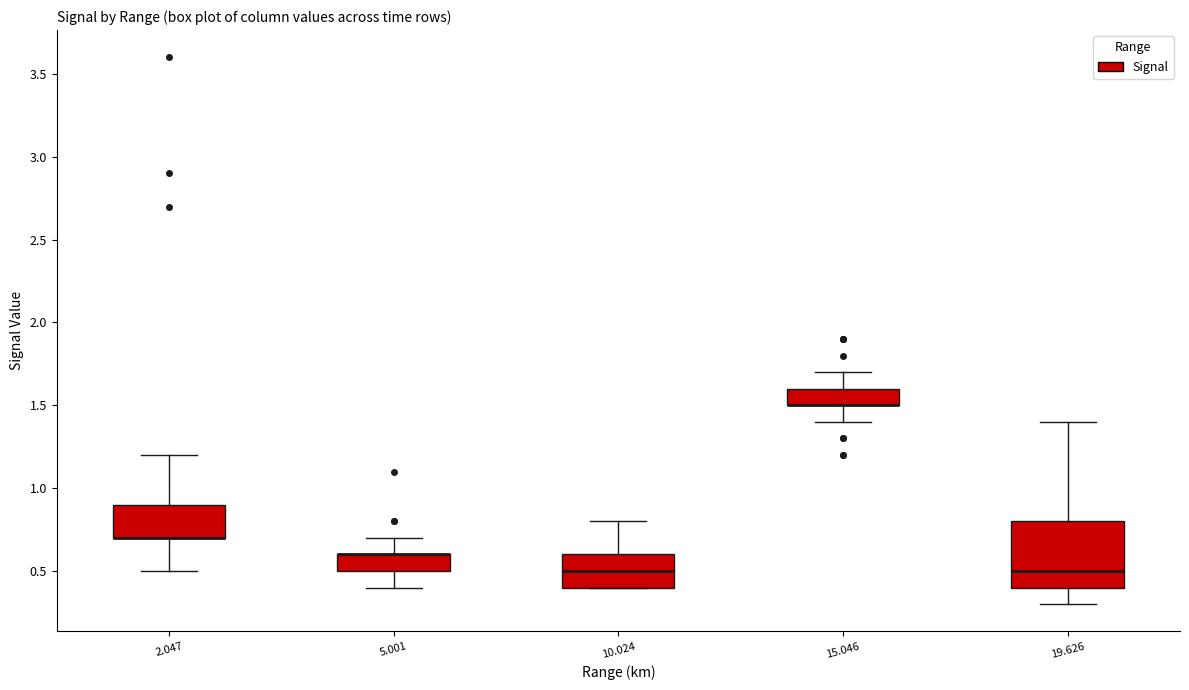

Reading left to right, transcribe this box plot: for each box, give where its median line is, the range the box spans, and where its two whiskers end, as read against the y-axis. The values are not printed on the chart, so give them approximately, as read against the axis.

2.047: median 0.7 (drawn on the box's lower edge), box 0.7 to 0.9, whiskers 0.5 to 1.2
5.001: median 0.6 (drawn on the box's upper edge), box 0.5 to 0.6, whiskers 0.4 to 0.7
10.024: median 0.5, box 0.4 to 0.6, whiskers 0.4 to 0.8
15.046: median 1.5 (drawn on the box's lower edge), box 1.5 to 1.6, whiskers 1.4 to 1.7
19.626: median 0.5, box 0.4 to 0.8, whiskers 0.3 to 1.4